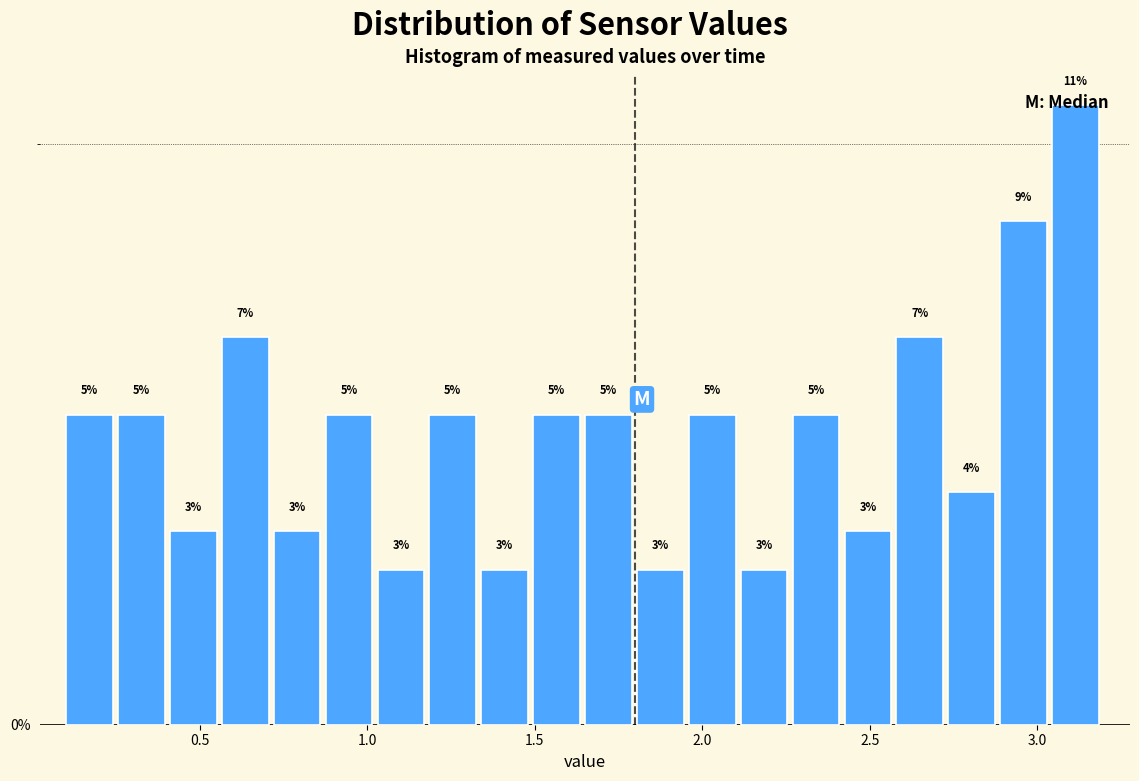

Around what value on the x-axis is the tallest bar? Give the approximate position of its centre, as read against the axis.

3.10